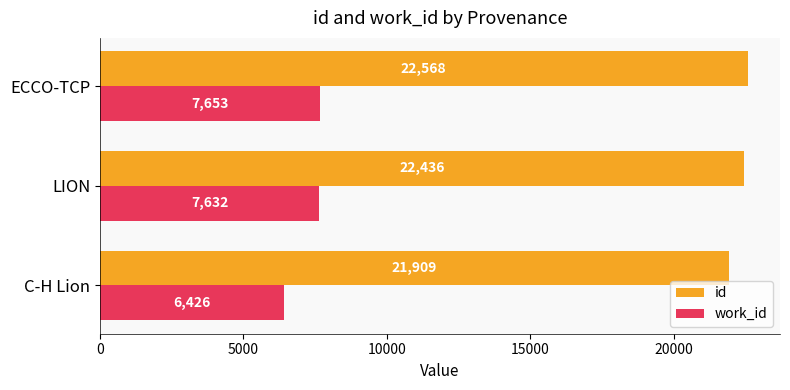

Count the id values in the range 21909 to 22568.

3